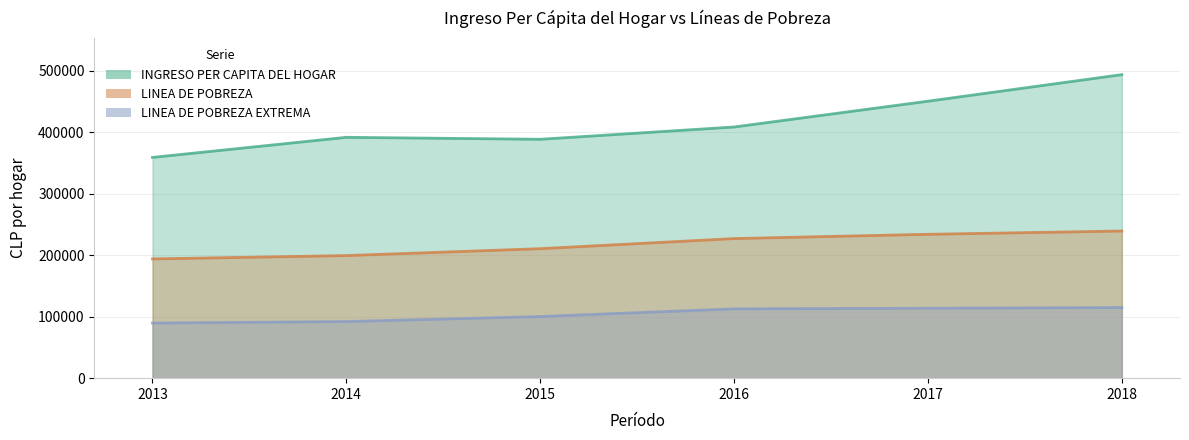

The LINEA DE POBREZA series shows 199379 at 2014. True or false?

True